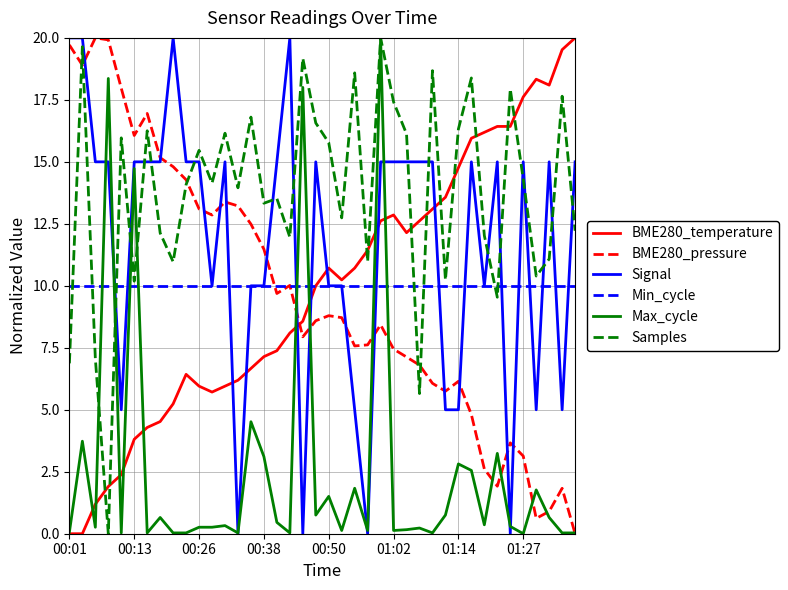

After their last crossing, which series has the higher values: BME280_temperature or Signal?

BME280_temperature